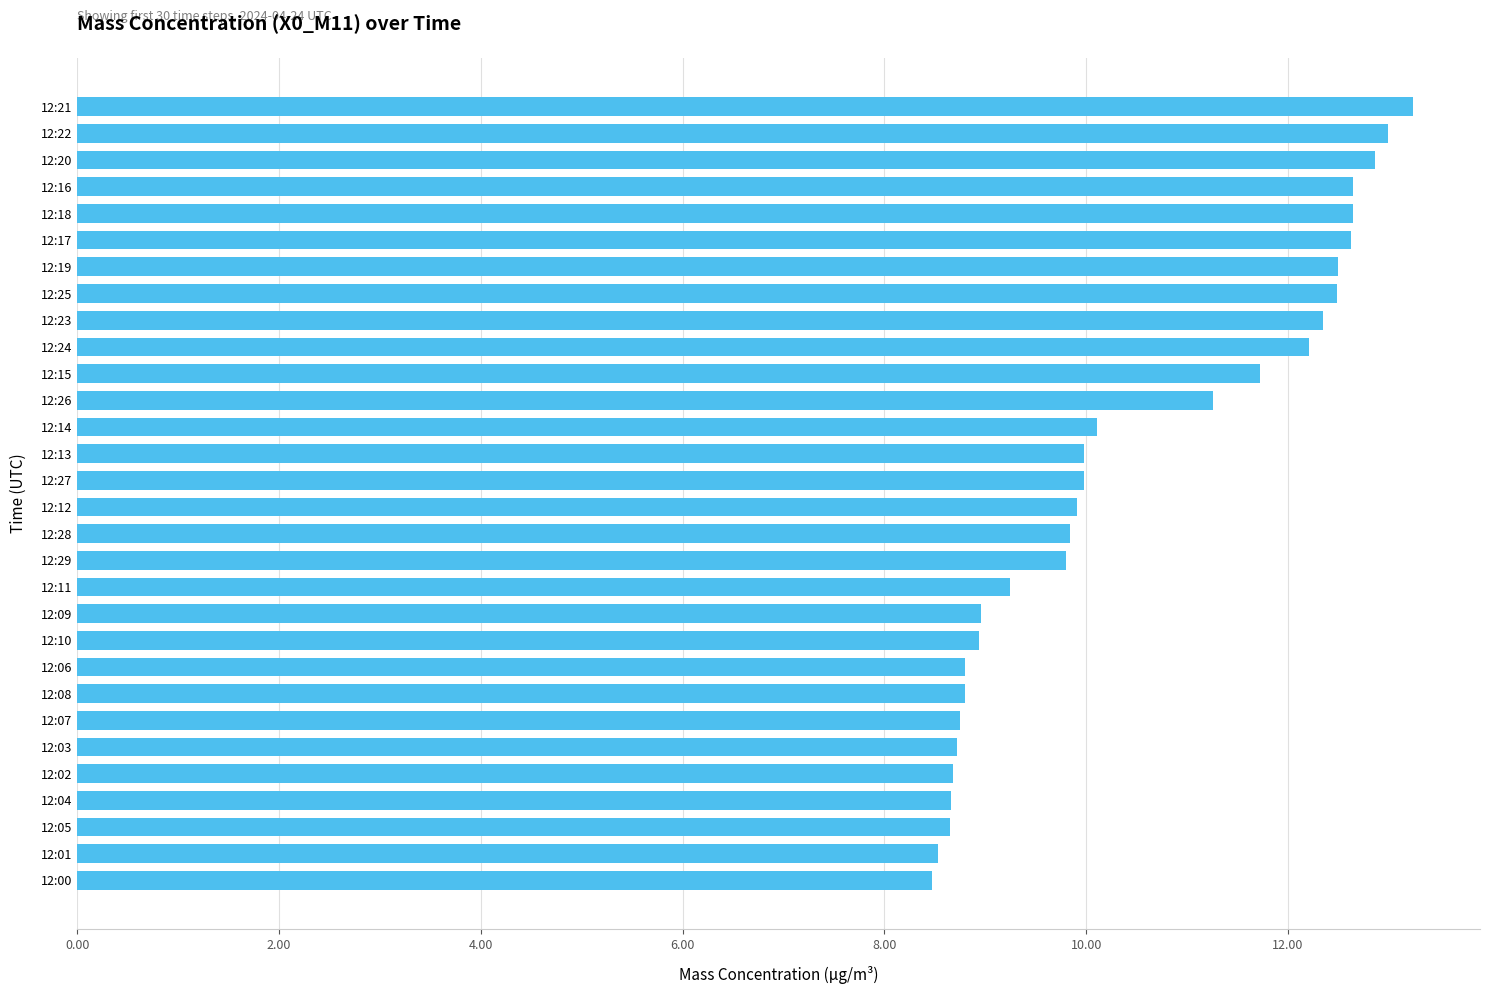

Count the number of categories in the chart.

30